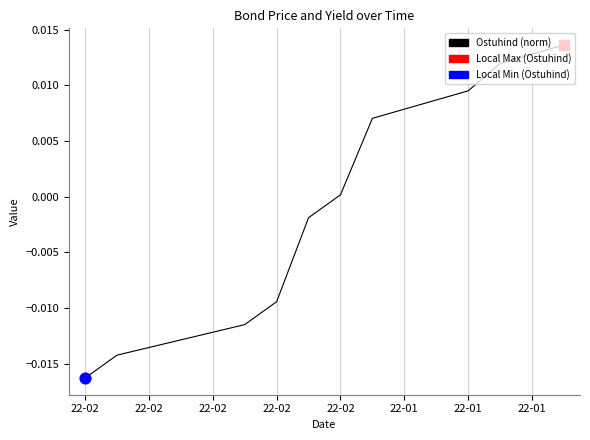

How many lines are shown in the chart?

1